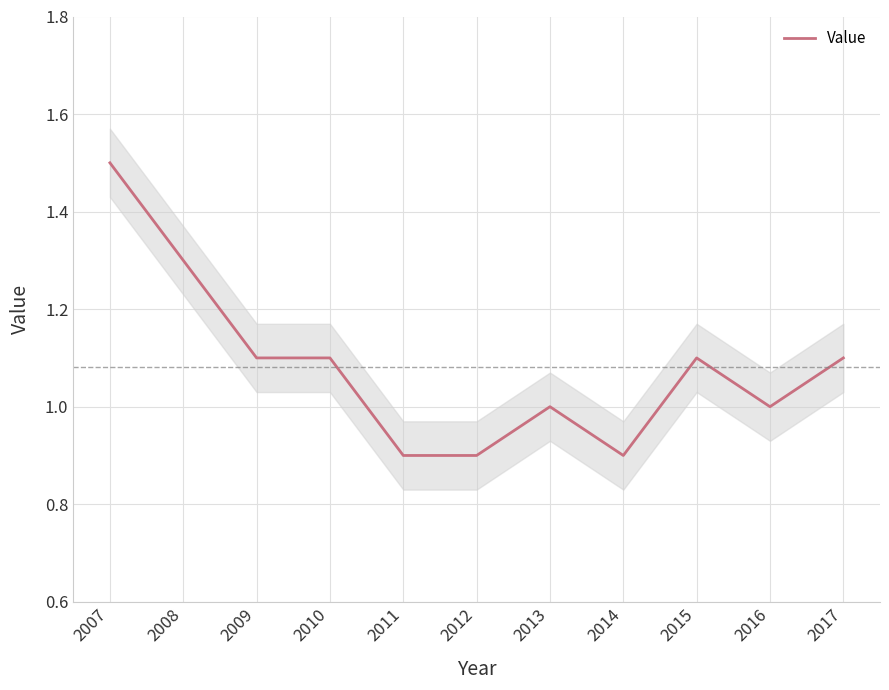

What is the difference between the values at 2014 and 2016?

0.1